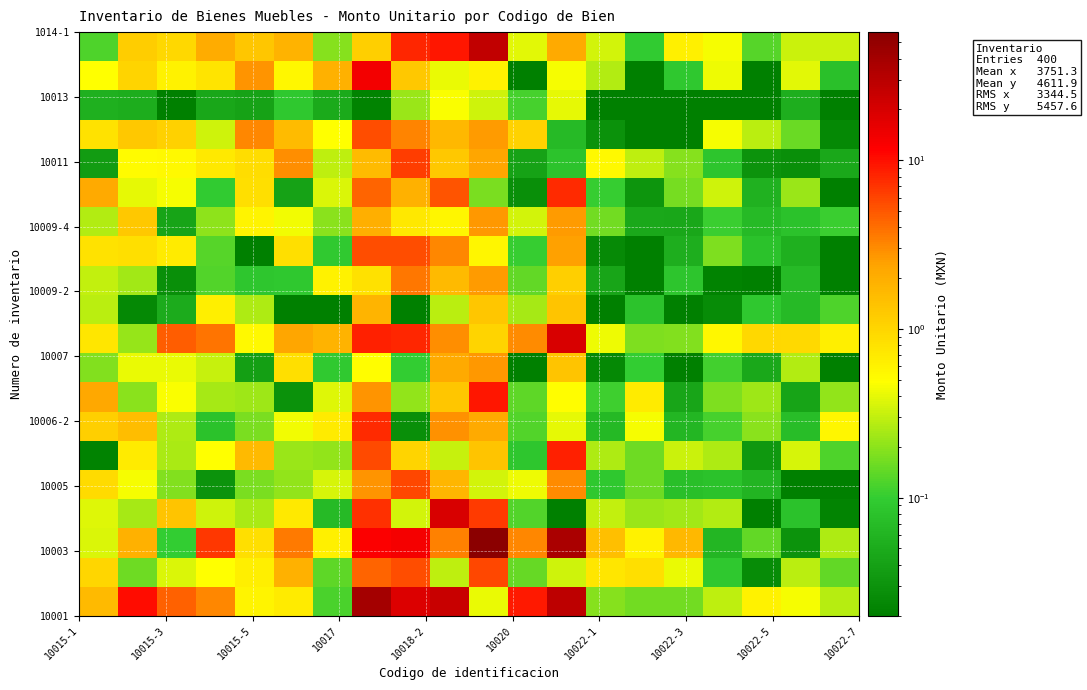

Count the number of categories in the chart.

20